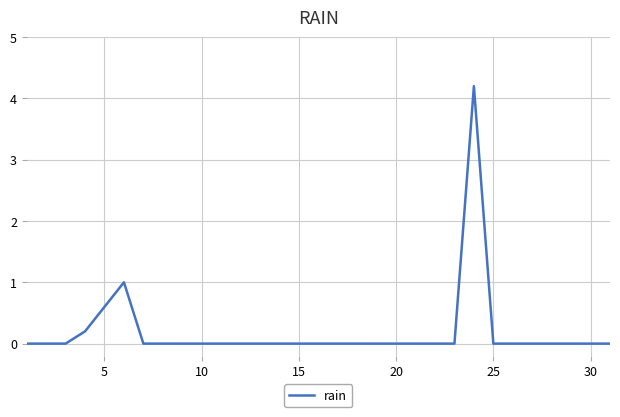

What is the greatest value displayed?

4.2